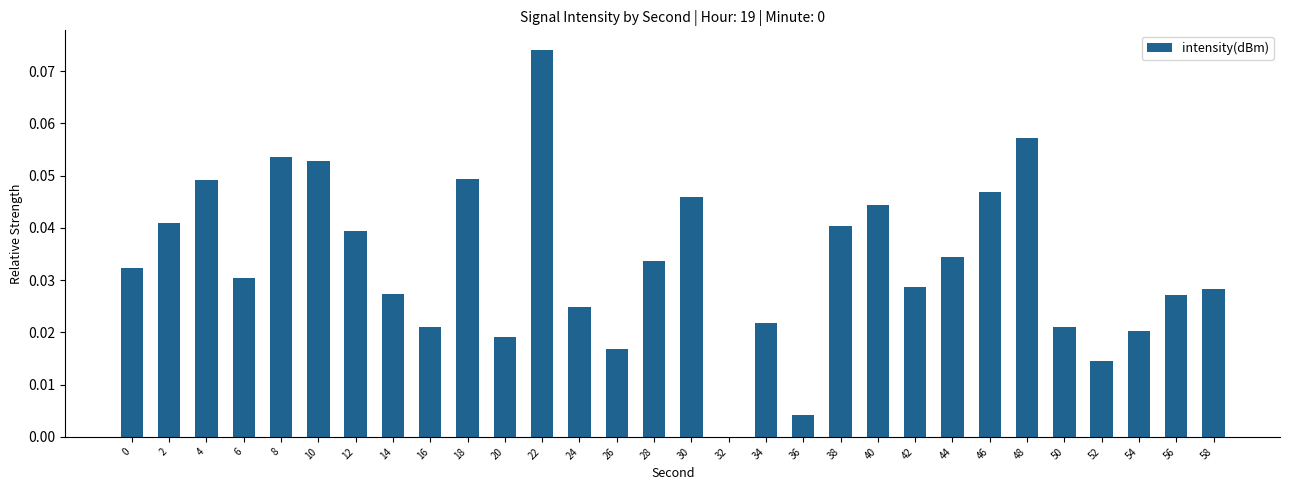

What is the sum of all values?

1.0